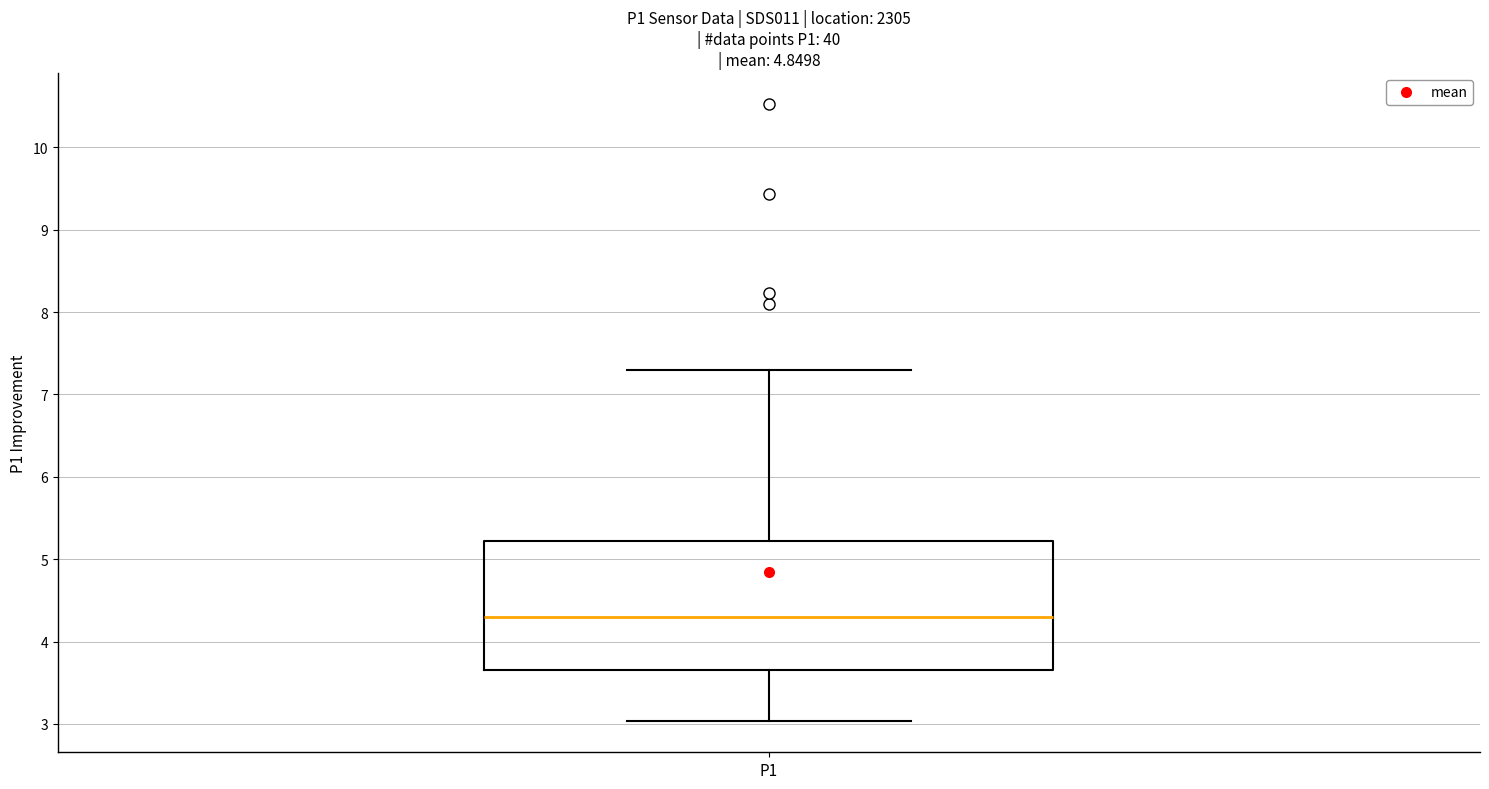

Transcribe this box plot: give where the median line is, the range the box spans, and where the two whiskers end, as read against the y-axis. The values are not printed on the chart, so give them approximately, as read against the axis.

median 4.3, box 3.7 to 5.2, whiskers 3.0 to 7.3